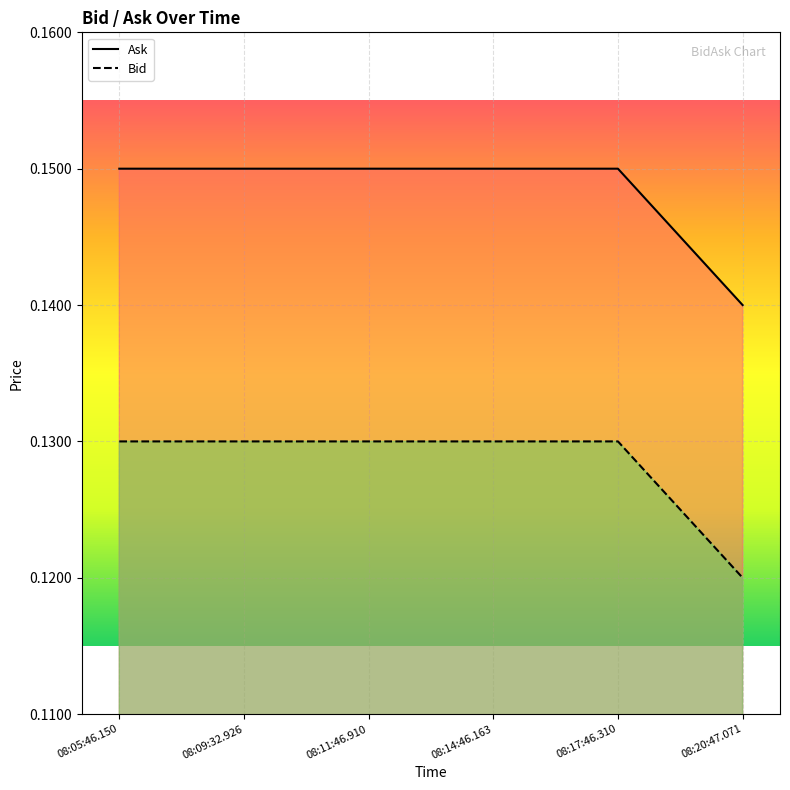

True or false: Ask has a value of 0.1 at 08:11:46.910.

False